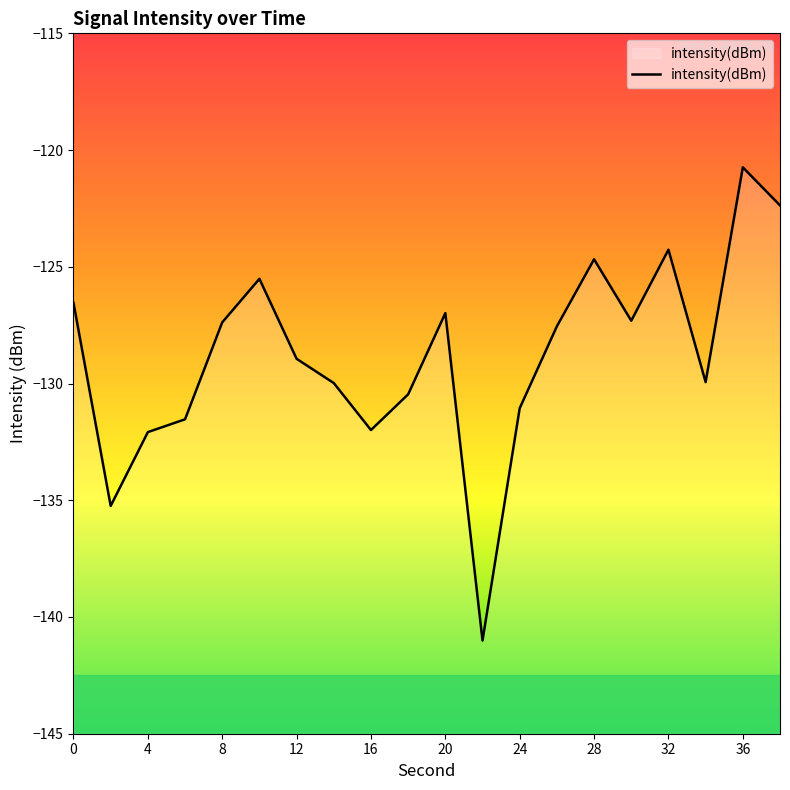

Does the chart display data point markers on the line(s)?

No